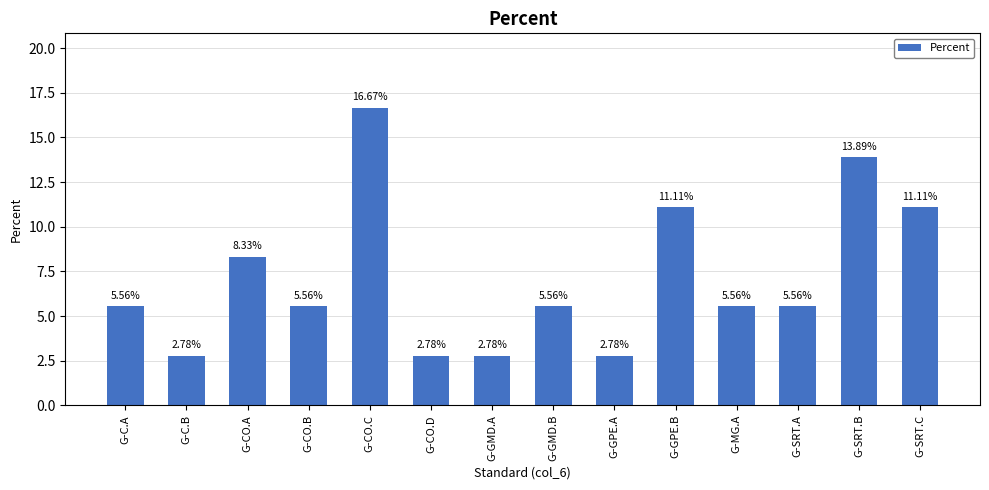

At which label does the data first exceed 5?

G-C.A